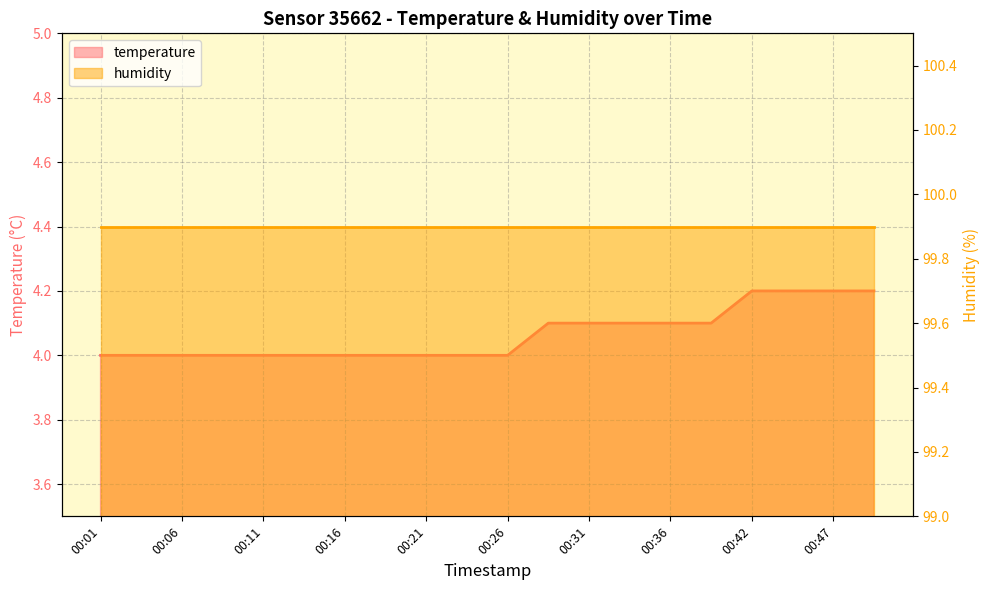

What value does the data have at 00:29?

4.1